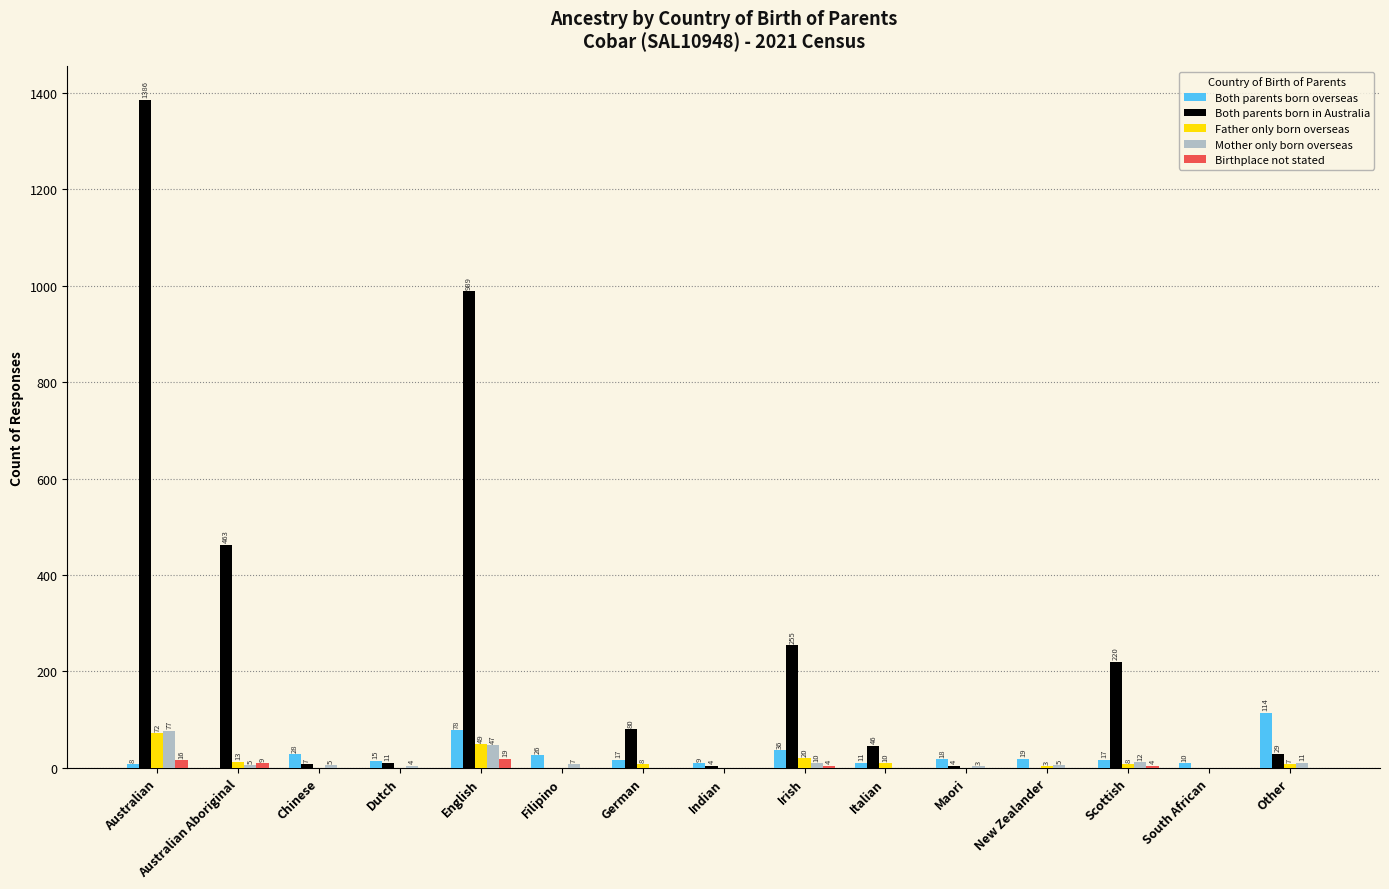

Is the value of Both parents born overseas at Dutch greater than the value of Birthplace not stated at English?

No